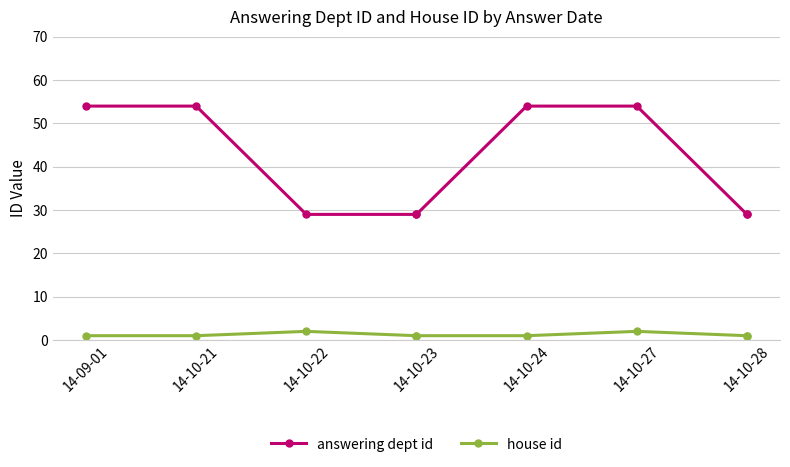

How many lines are shown in the chart?

2